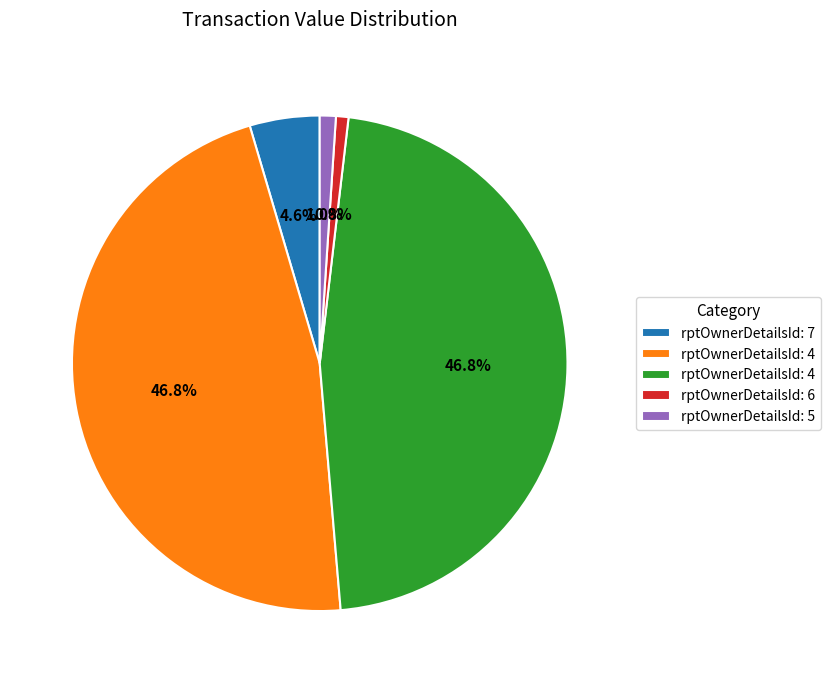

Is there a majority slice in this chart?

No